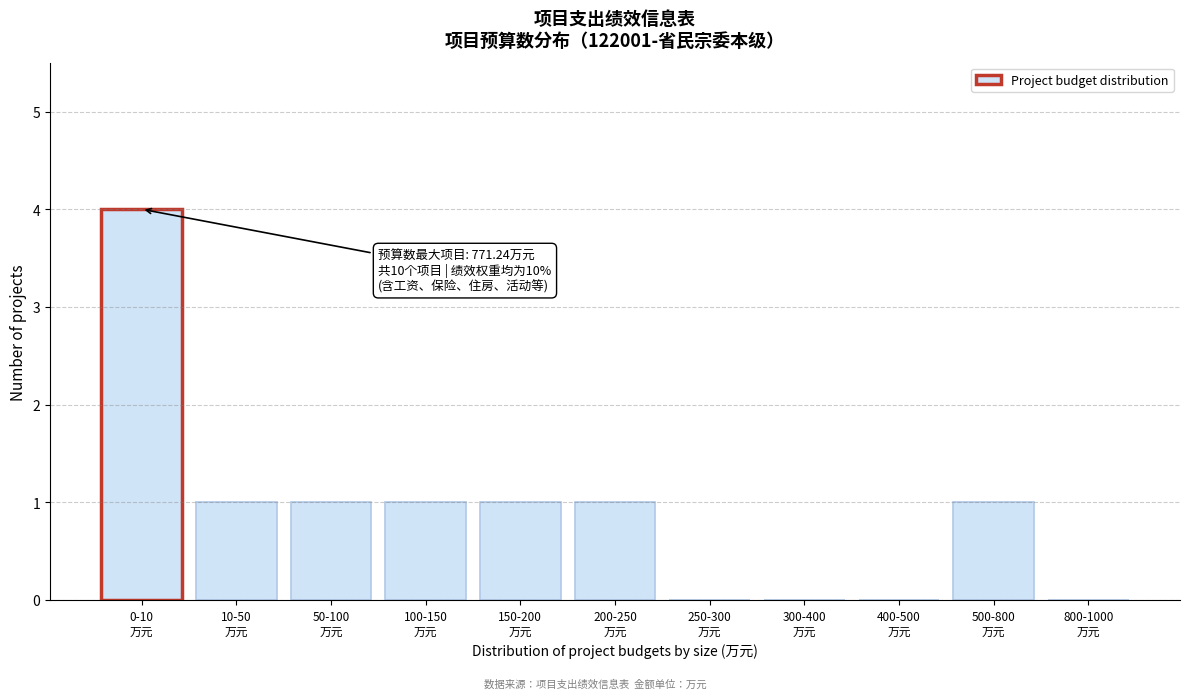

What is the sum of all values?

10